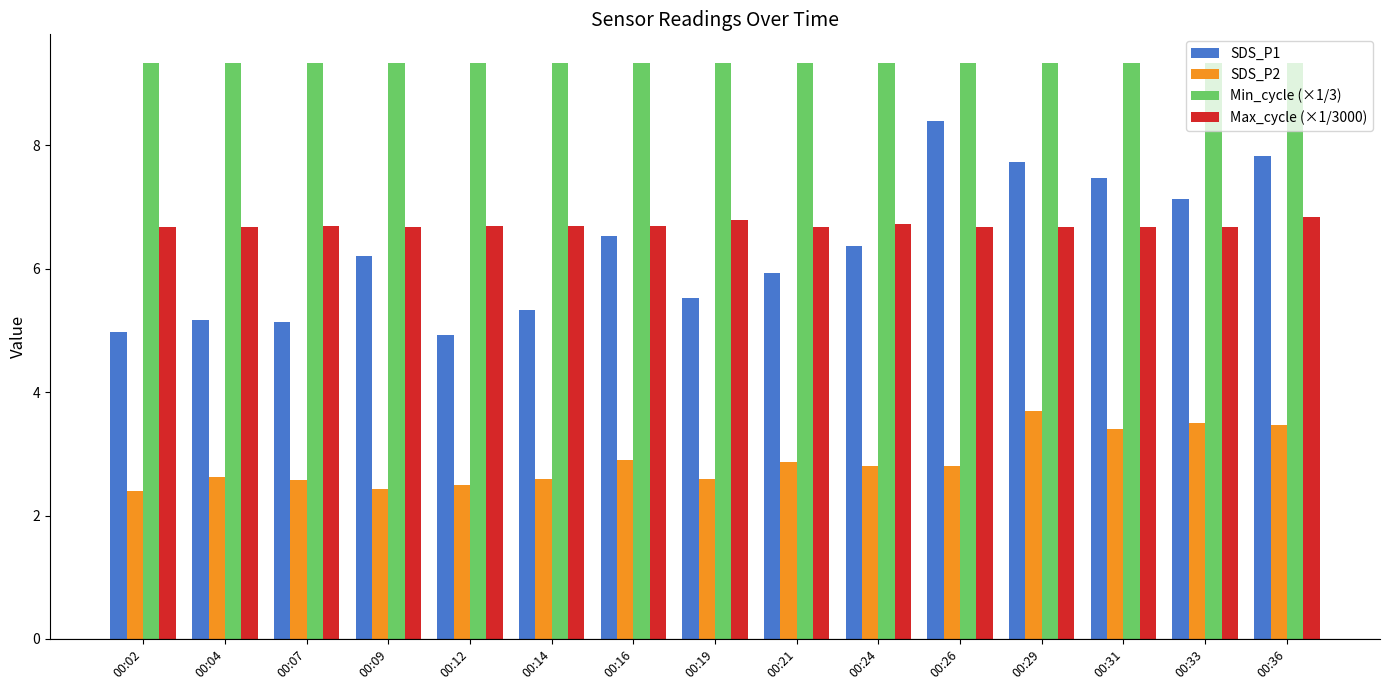

Which series changed the most between 00:02 and 00:21?

SDS_P1